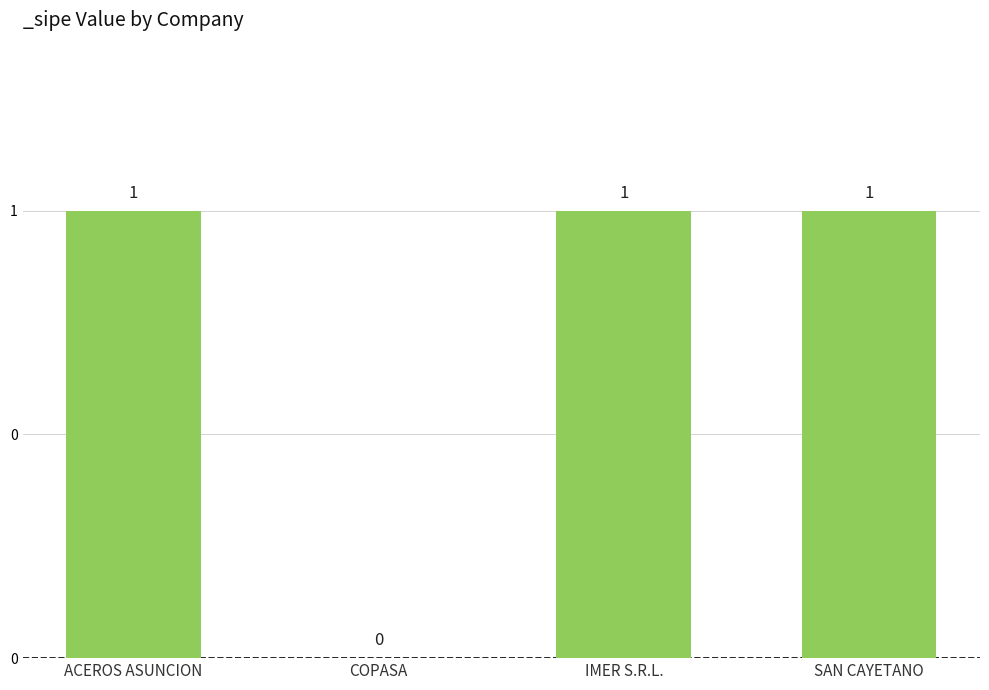

The value at IMER S.R.L. is 0. True or false?

False